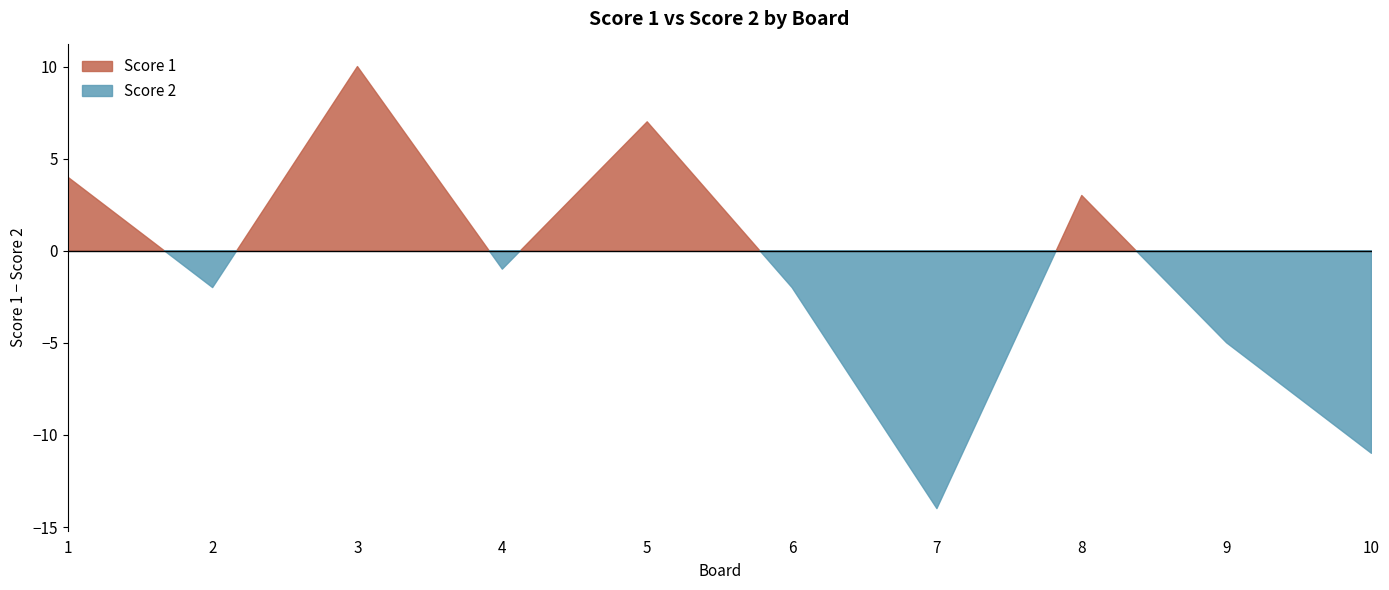

What is the difference between the second highest and minimum values in the Score 2 series?

10